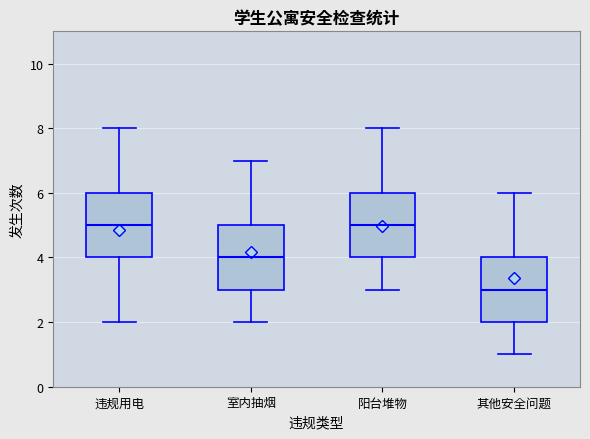

Which box's median line is the lowest?

其他安全问题